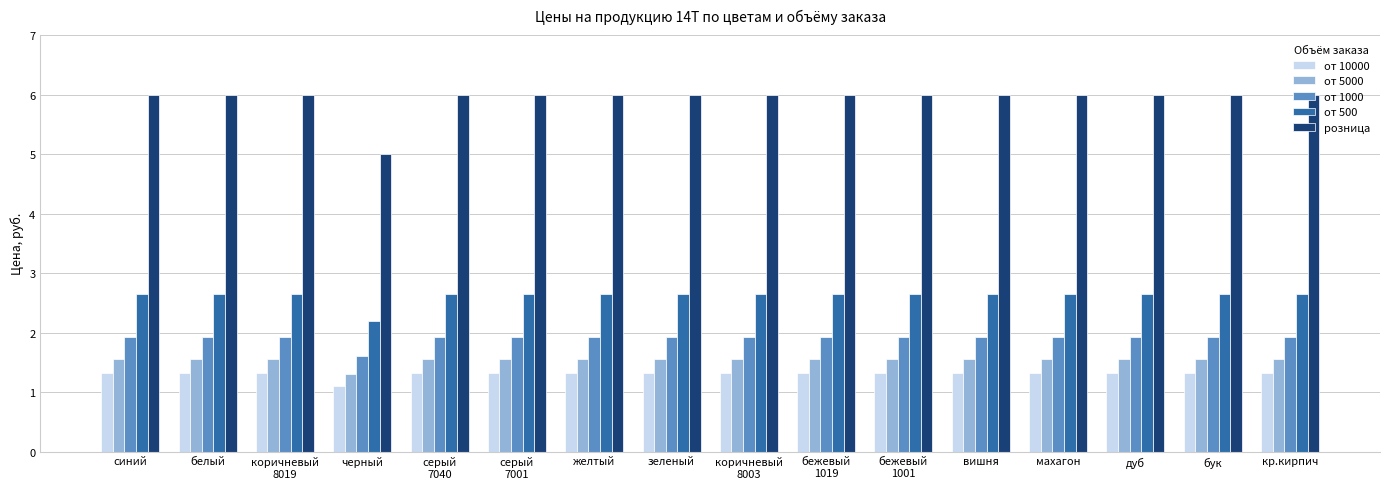

What is the label of the 7th bar from the left?

желтый